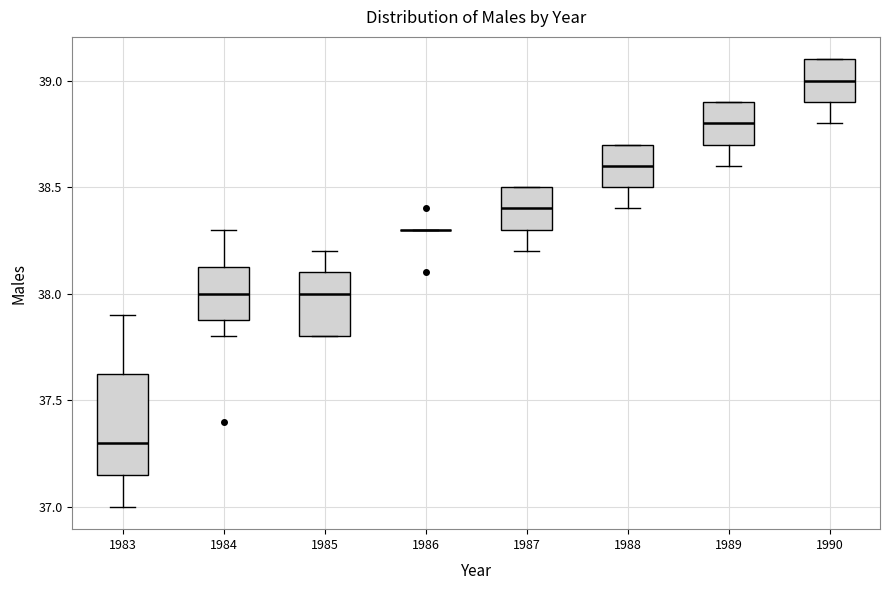

Reading left to right, transcribe this box plot: for each box, give where its median line is, the range the box spans, and where its two whiskers end, as read against the y-axis. The values are not printed on the chart, so give them approximately, as read against the axis.

1983: median 37.30, box 37.15 to 37.65, whiskers 37.00 to 37.90
1984: median 38.00, box 37.90 to 38.15, whiskers 37.80 to 38.30
1985: median 38.00, box 37.80 to 38.10, whiskers 37.80 to 38.20
1986: box collapsed to a line at 38.30, whiskers 38.30 to 38.30
1987: median 38.40, box 38.30 to 38.50, whiskers 38.20 to 38.50
1988: median 38.60, box 38.50 to 38.70, whiskers 38.40 to 38.70
1989: median 38.80, box 38.70 to 38.90, whiskers 38.60 to 38.90
1990: median 39.00, box 38.90 to 39.10, whiskers 38.80 to 39.10